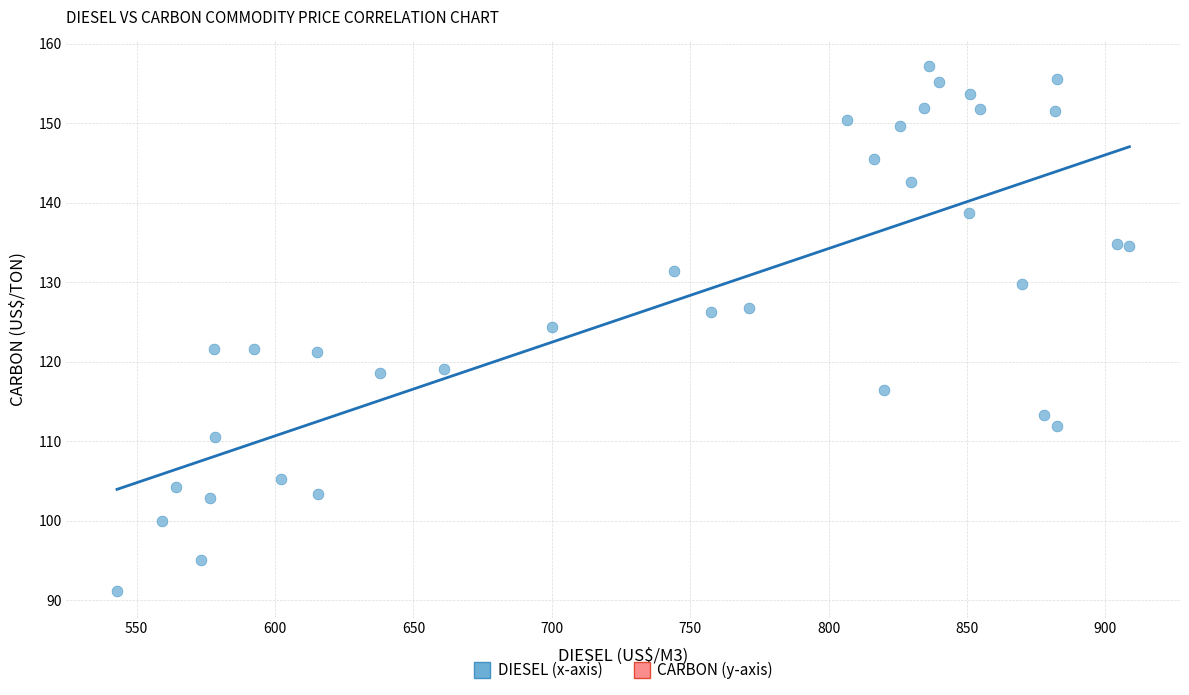

What is the range of X values (max minus min)?

365.8